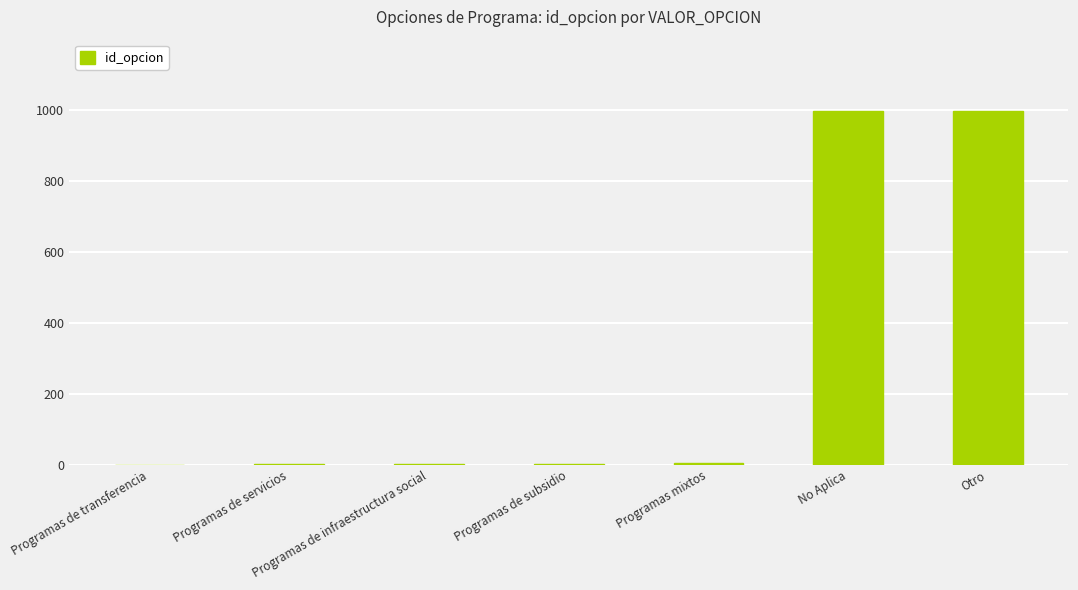

The value at Programas de servicios is 1. True or false?

True